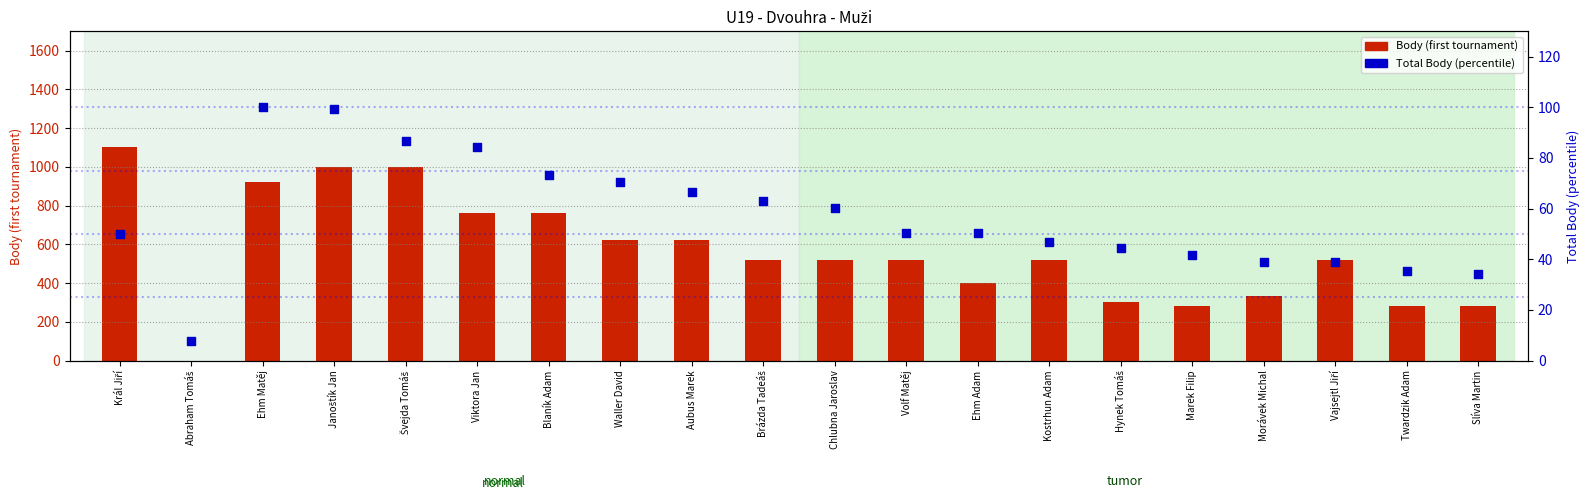

Which series reaches the maximum Y coordinate?

Body (first tournament)